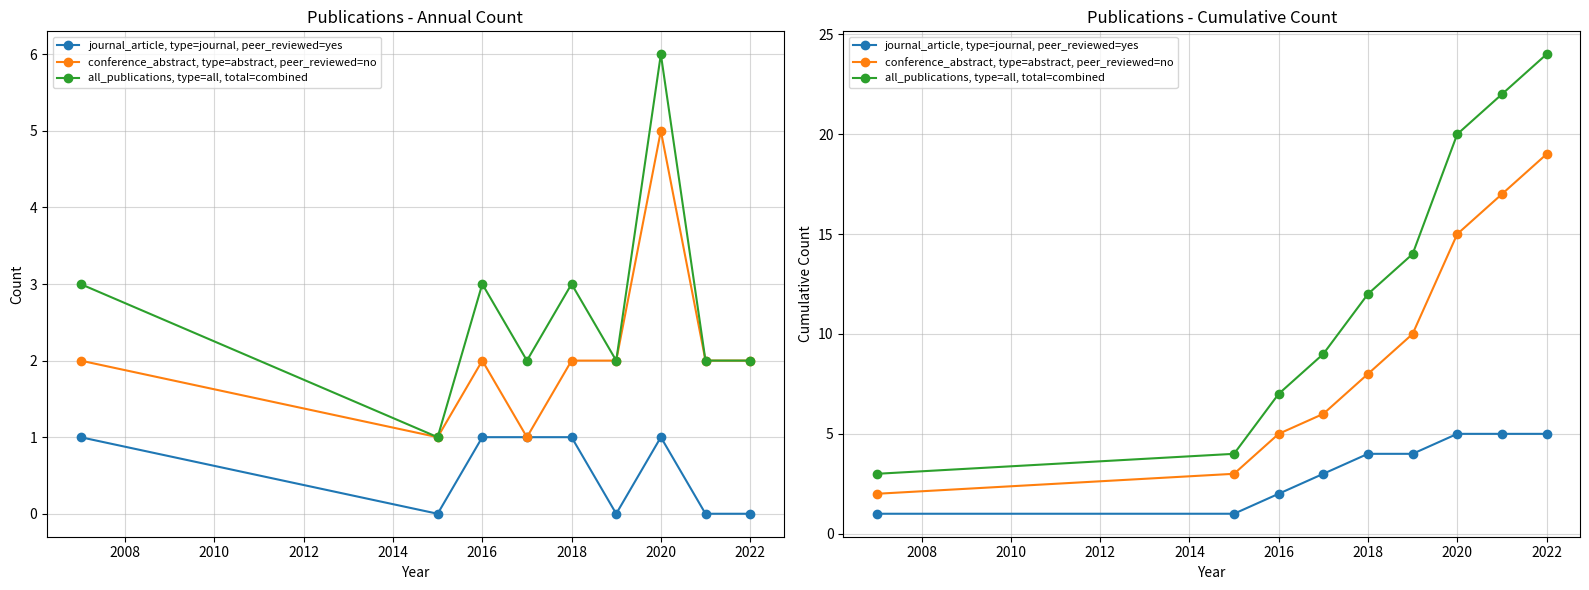

True or false: all_publications, type=all, total=combined and conference_abstract, type=abstract, peer_reviewed=no intersect in this chart.

False